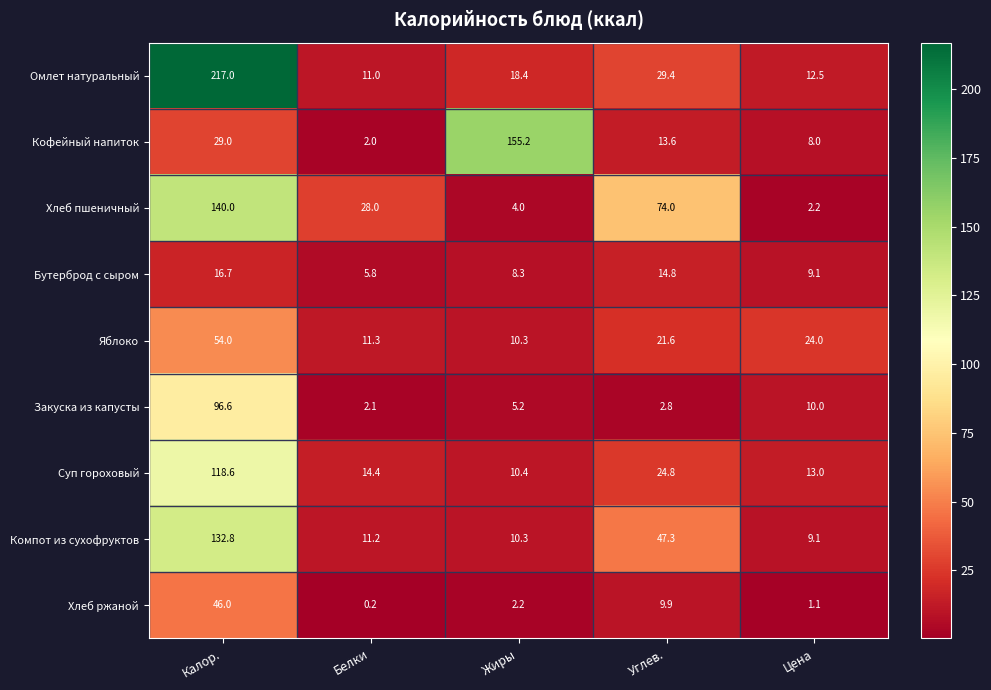

Which series has the widest spread of values?

Омлет натуральный